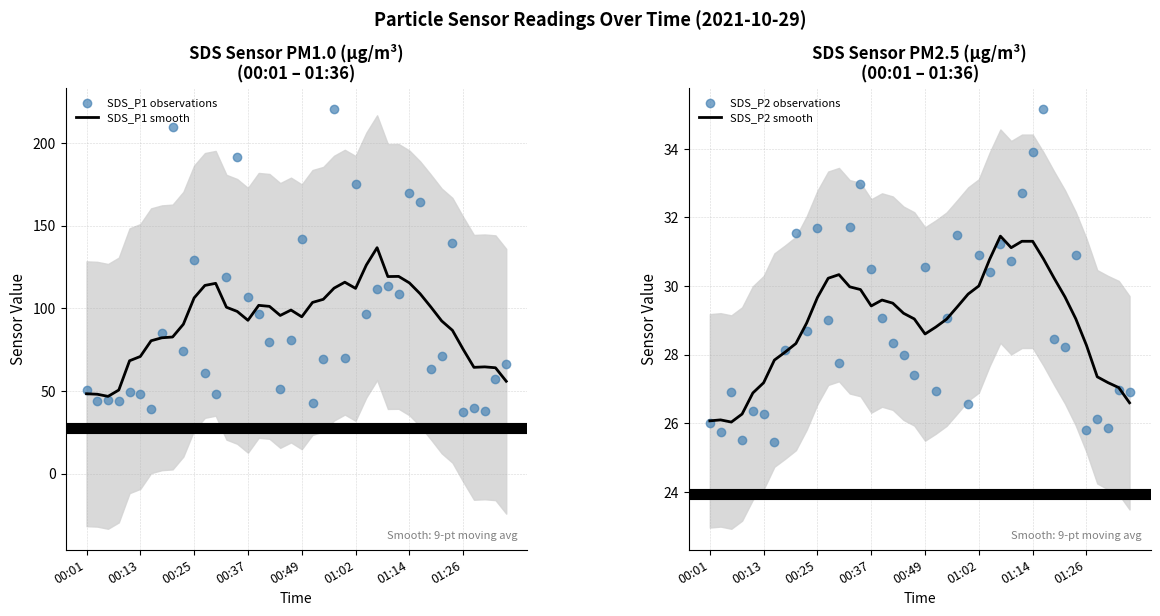

Which series contains the highest Y value?

SDS_P1 observations